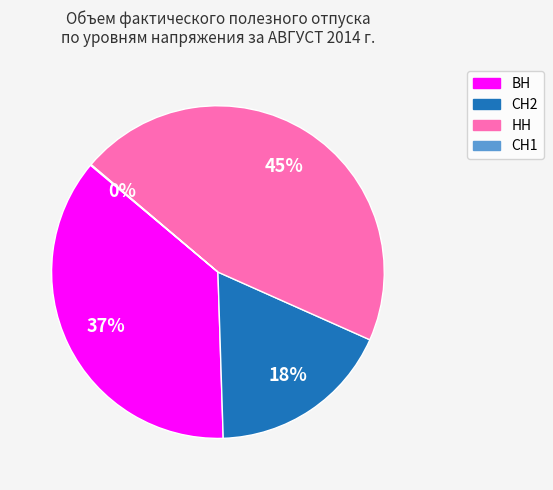

To the nearest percent, what is the average slice percentage?

25%